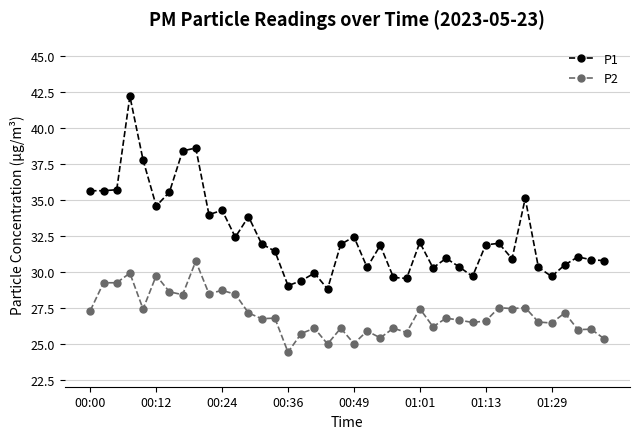

At how many categories does at least one series exceed 37?

4